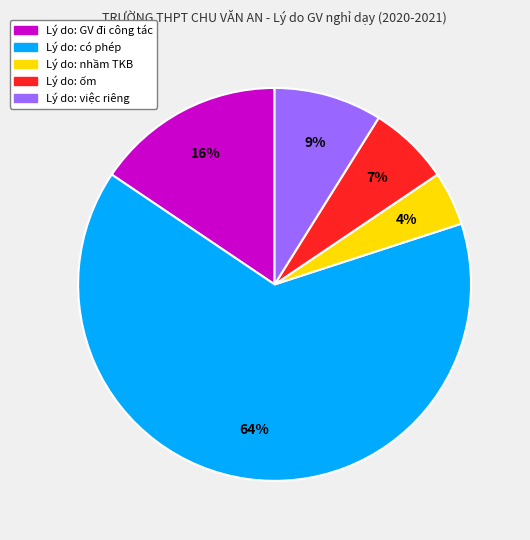

Is there any slice that represents more than half of the pie?

Yes